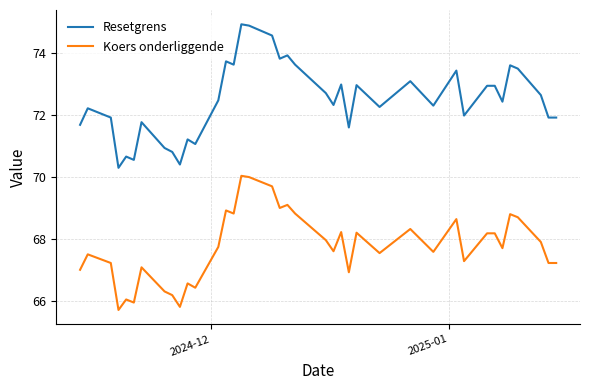

Rank the series by their average value, from highest to lowest.

Resetgrens, Koers onderliggende